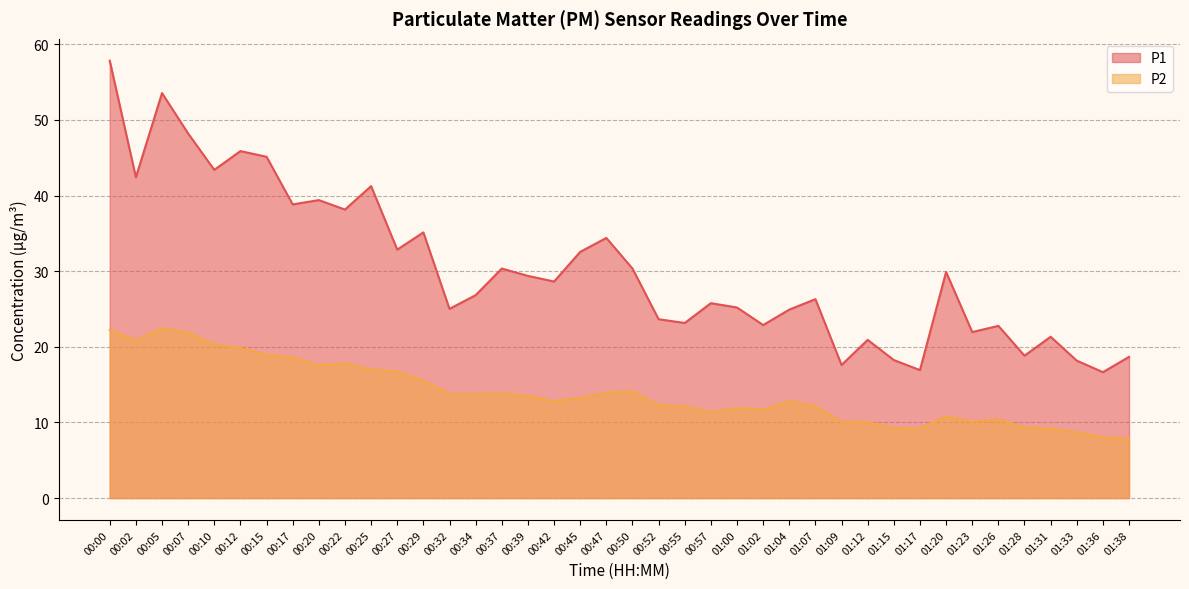

Reading left to right, extract all data points from this chart.

P1: 00:00=57.8	00:02=42.4	00:05=53.5	00:07=48.2	00:10=43.4	00:12=45.9	00:15=45.1	00:17=38.8	00:20=39.4	00:22=38.1	00:25=41.2	00:27=32.9	00:29=35.1	00:32=25.0	00:34=26.8	00:37=30.4	00:39=29.4	00:42=28.6	00:45=32.5	00:47=34.4	00:50=30.4	00:52=23.6	00:55=23.1	00:57=25.8	01:00=25.2	01:02=22.9	01:04=24.9	01:07=26.3	01:09=17.6	01:12=20.9	01:15=18.2	01:17=16.9	01:20=29.9	01:23=21.9	01:26=22.8	01:28=18.8	01:31=21.3	01:33=18.2	01:36=16.6	01:38=18.7
P2: 00:00=22.2	00:02=20.8	00:05=22.4	00:07=21.9	00:10=20.3	00:12=19.9	00:15=18.9	00:17=18.6	00:20=17.6	00:22=17.8	00:25=17.0	00:27=16.8	00:29=15.5	00:32=13.8	00:34=13.7	00:37=13.8	00:39=13.5	00:42=12.8	00:45=13.2	00:47=13.9	00:50=14.1	00:52=12.3	00:55=12.1	00:57=11.3	01:00=11.9	01:02=11.7	01:04=12.8	01:07=12.2	01:09=10.1	01:12=10.1	01:15=9.2	01:17=9.2	01:20=10.8	01:23=10.1	01:26=10.4	01:28=9.3	01:31=9.2	01:33=8.7	01:36=8.1	01:38=7.8